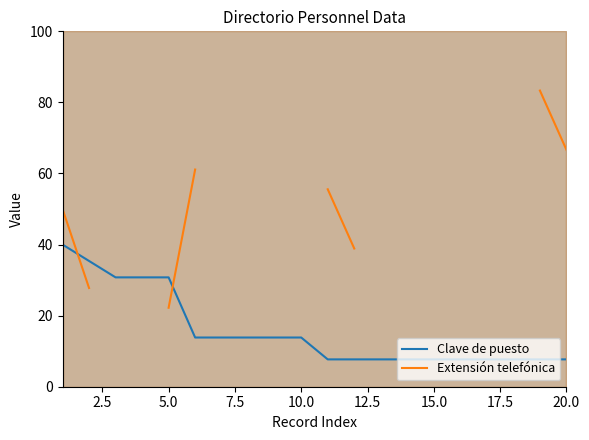

True or false: Clave de puesto and Extensión telefónica intersect in this chart.

True